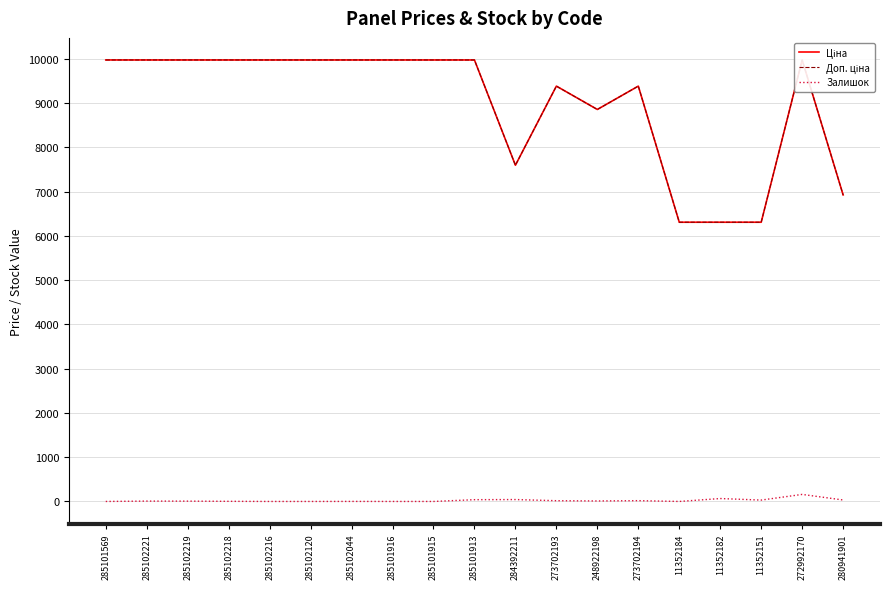

What is the highest value of the Залишок series?

159